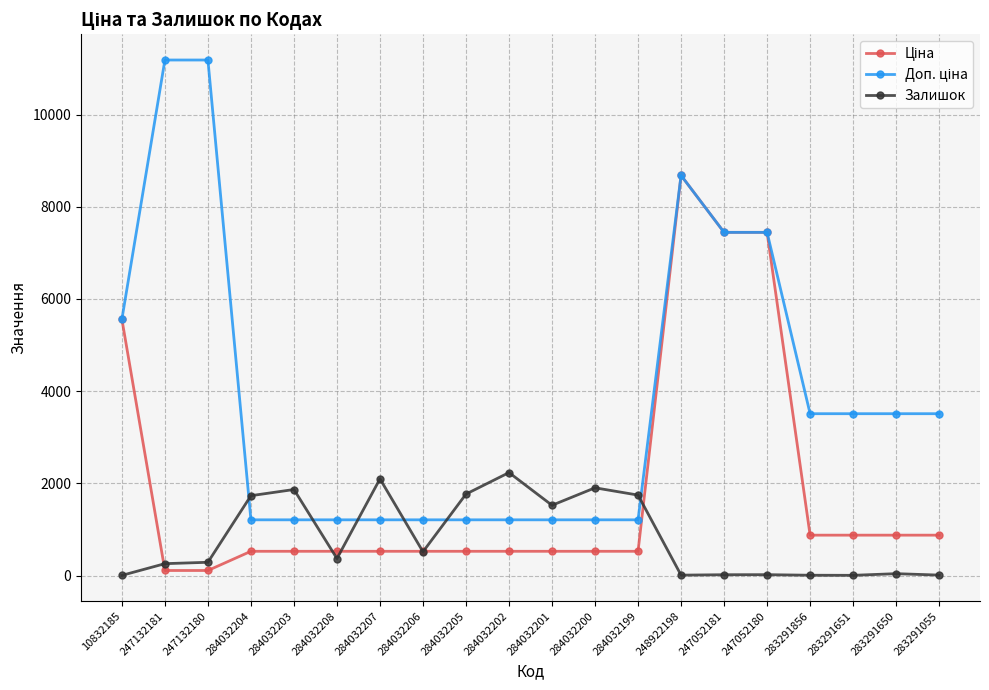

At which category is the sum across all series the highest?

248922198